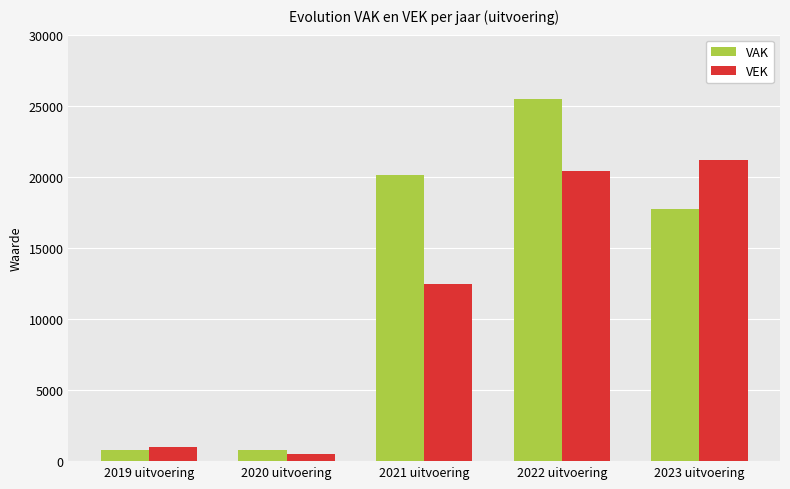

What is the minimum value shown in the chart?

513